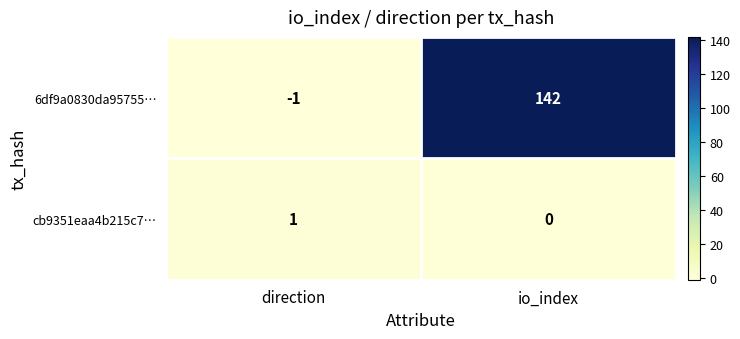

What is the maximum value shown in the chart?

142